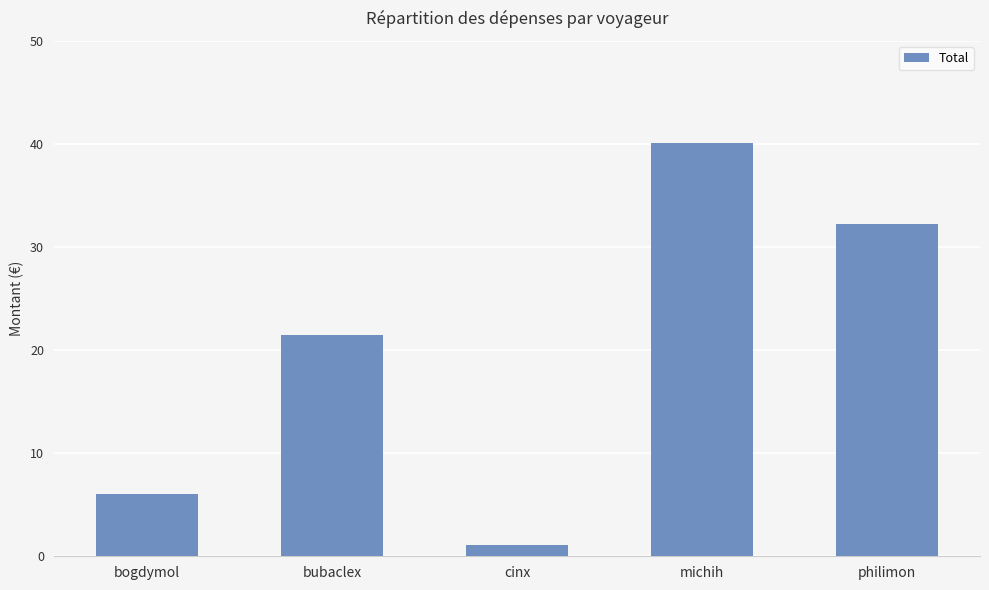

What position from the right is cinx?

3